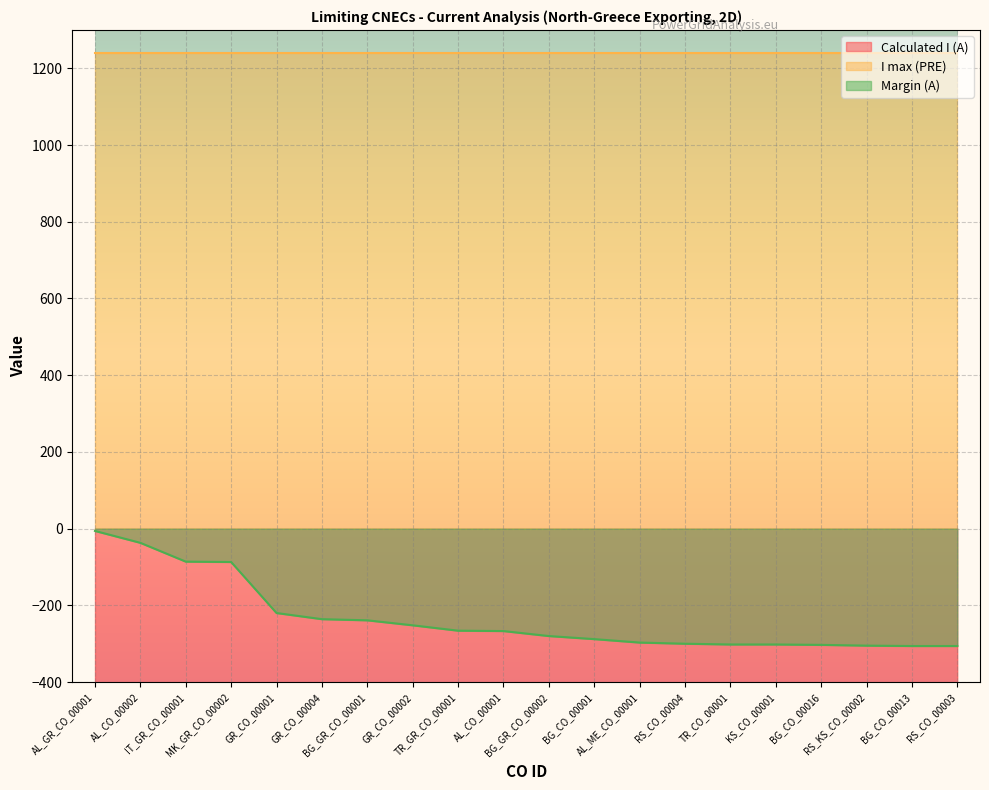

What is the spread (max minus min) of values at AL_ME_CO_00001?

646